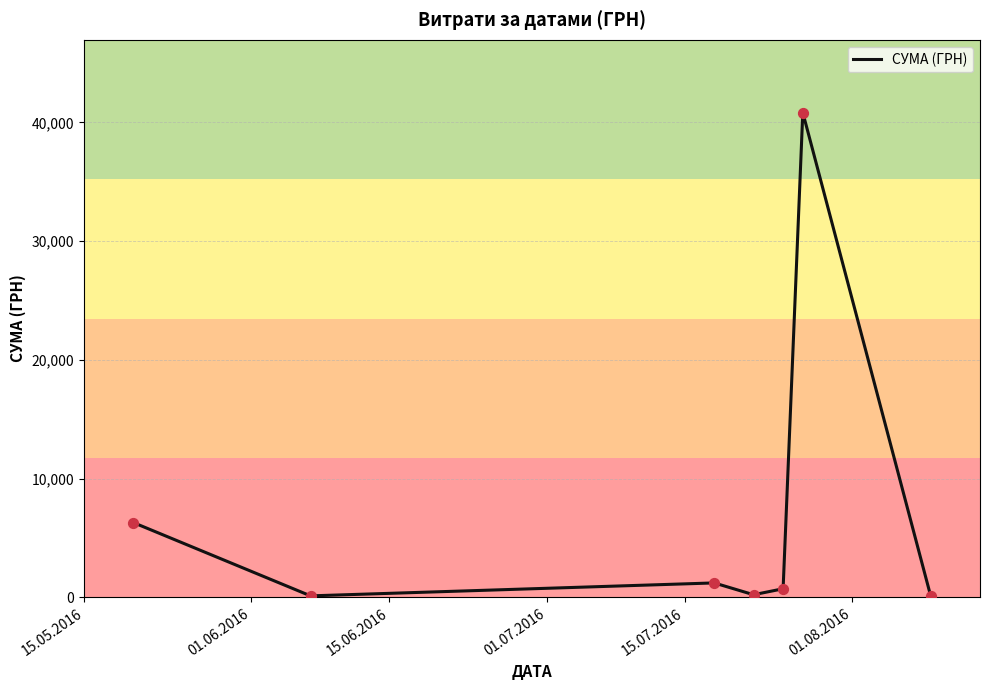

What is the maximum value shown in the chart?

40828.0